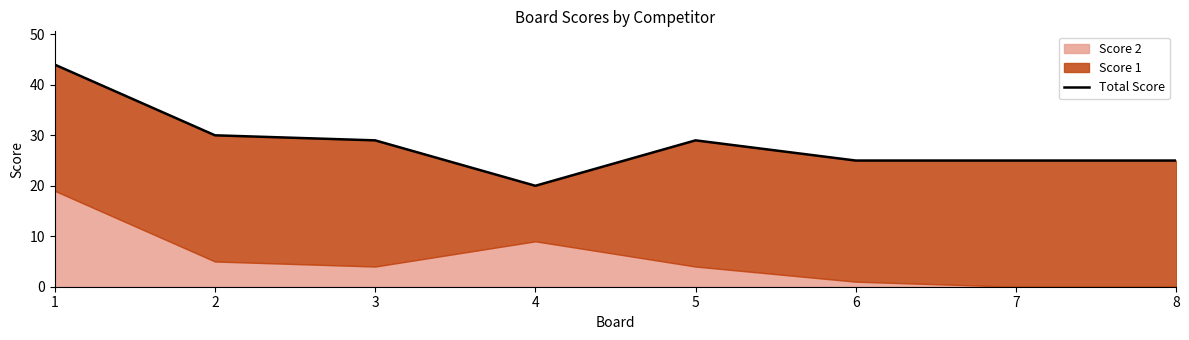

How many lines are shown in the chart?

1